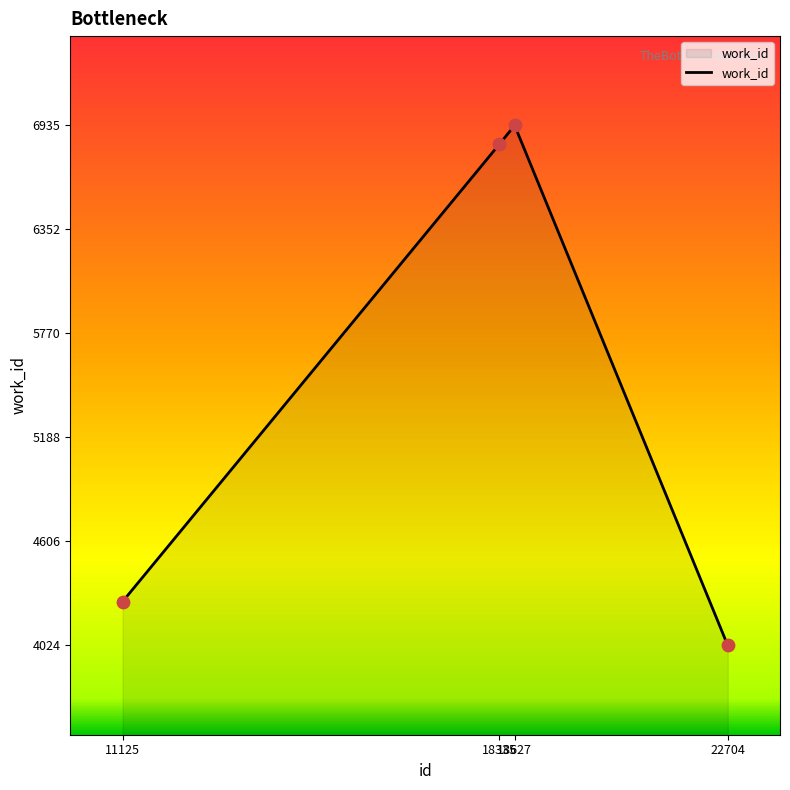

Which has a higher value, 18335 or 18627?

18627